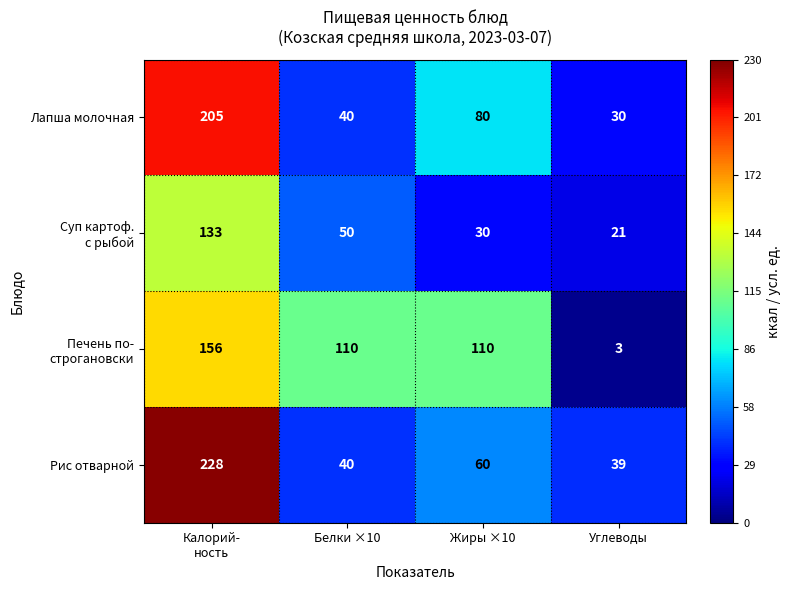

What is the spread (max minus min) of values at Жиры ×10?

80